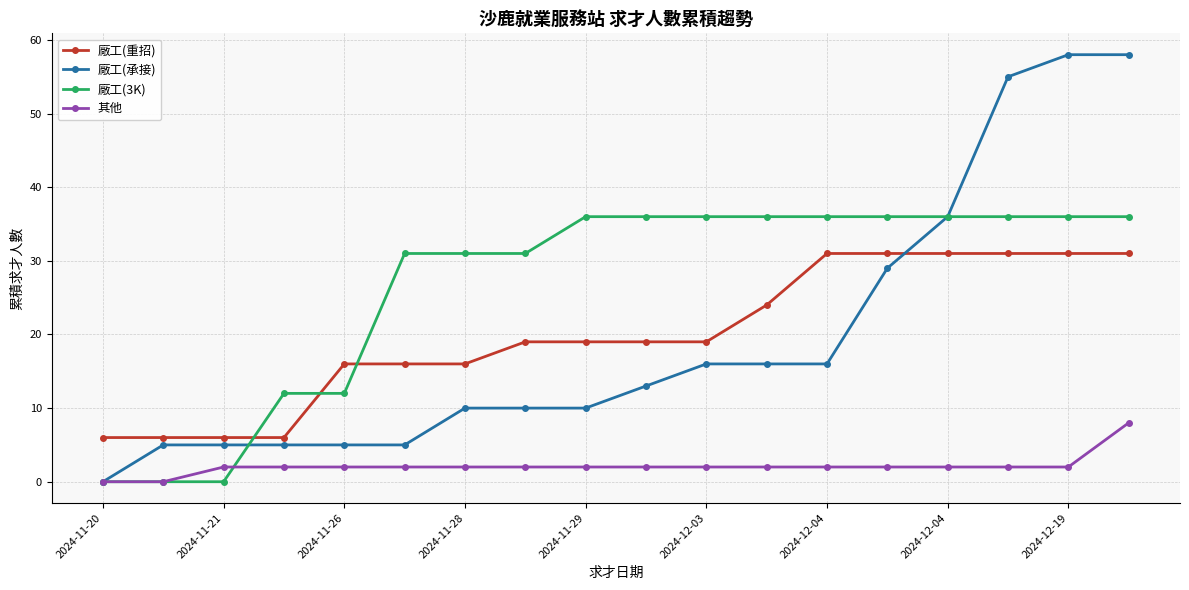

What is the value of the 廠工(重招) point at the 14th from the left?

31